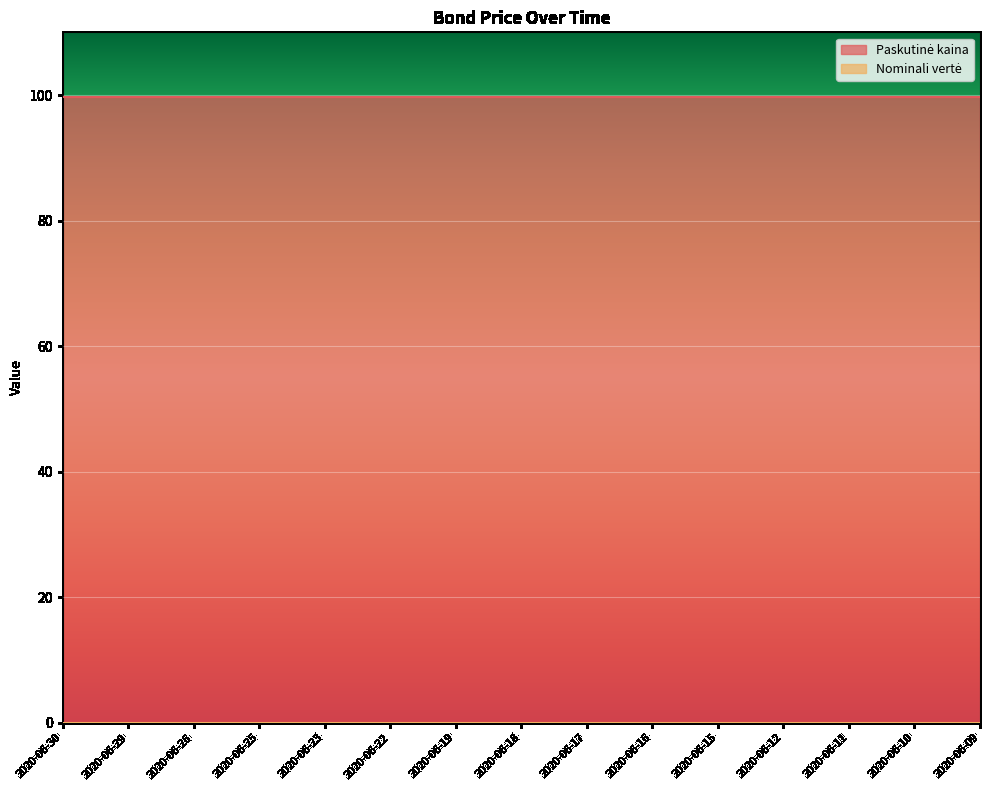

True or false: Nominali vertė and Paskutinė kaina cross at least once.

False